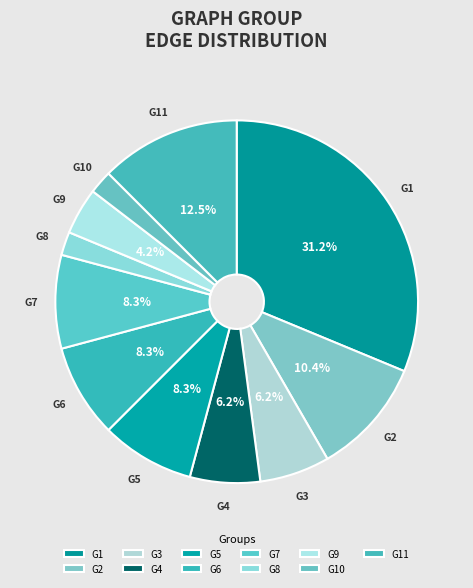

Approximately how many times larger is the value at G4 compared to G8?

3.0